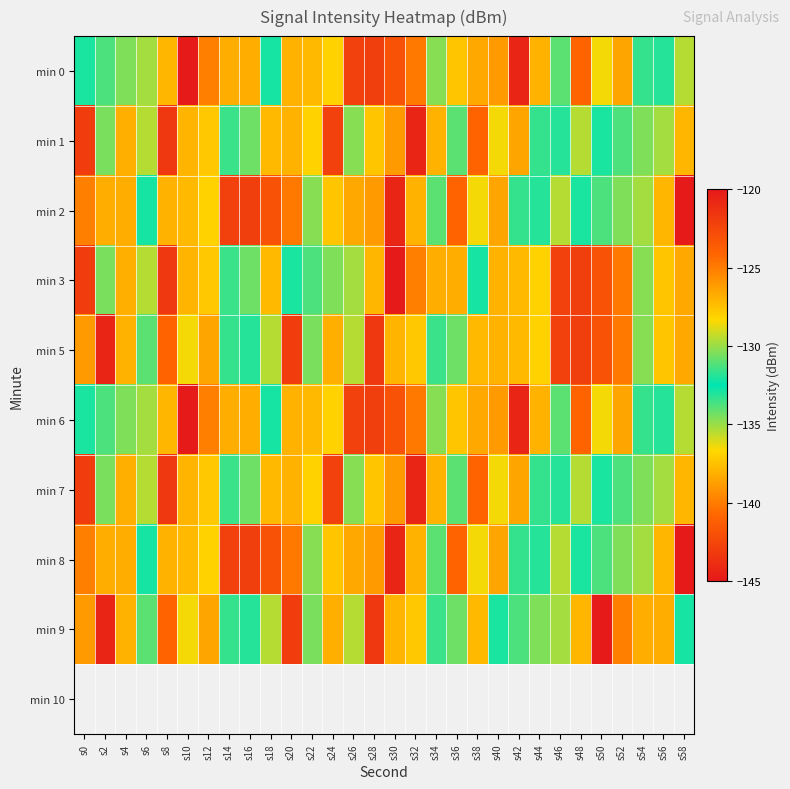

Between s12 and s34, which series saw the biggest shift?

min 0